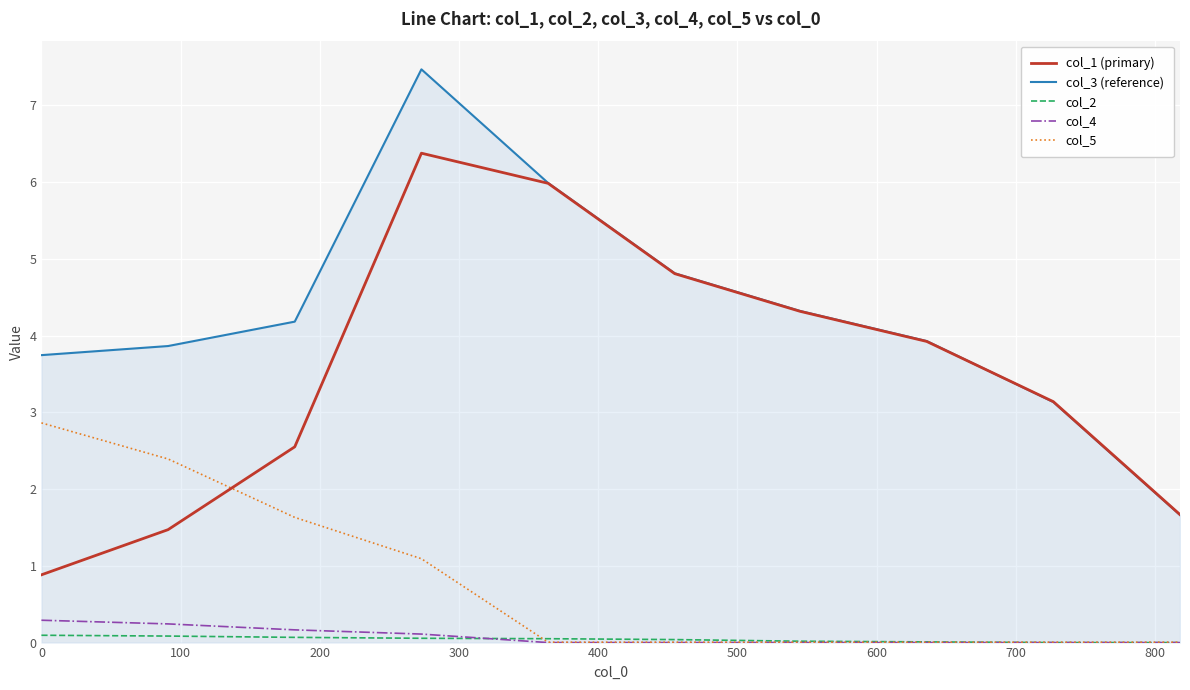

Which series has the largest range (max minus min)?

col_3 (reference)